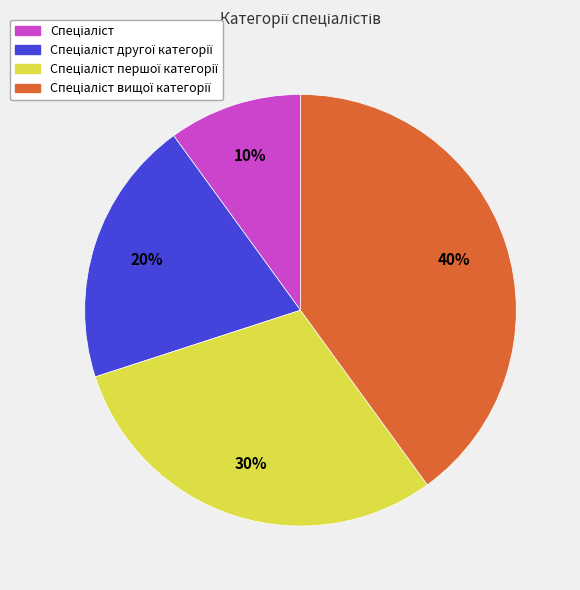

Count the number of slices in the pie.

4